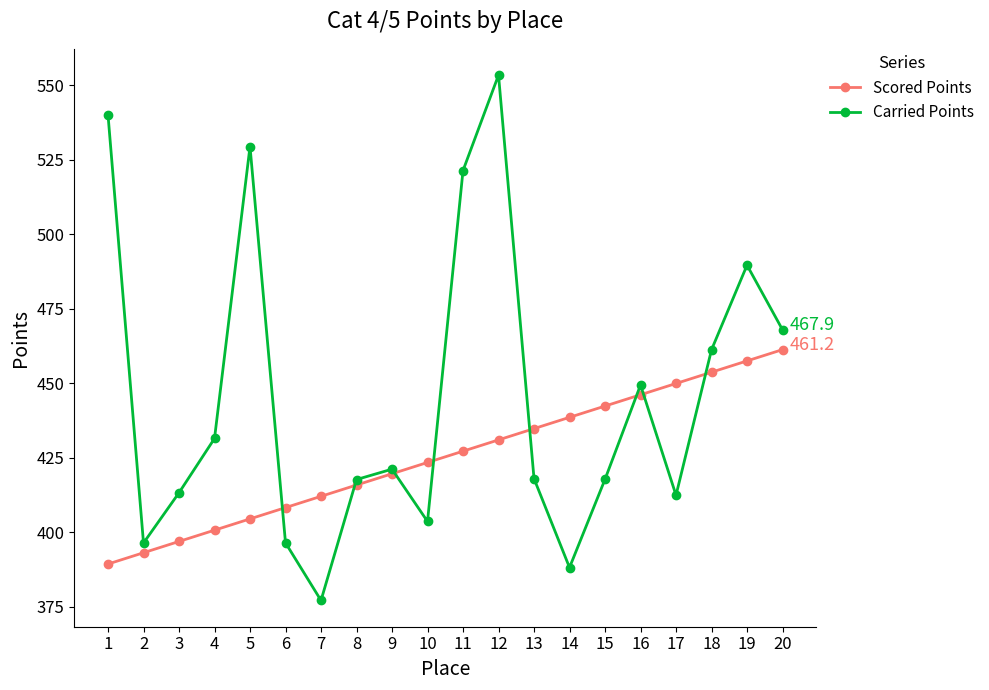

Where does the Scored Points series first go above 427?

11